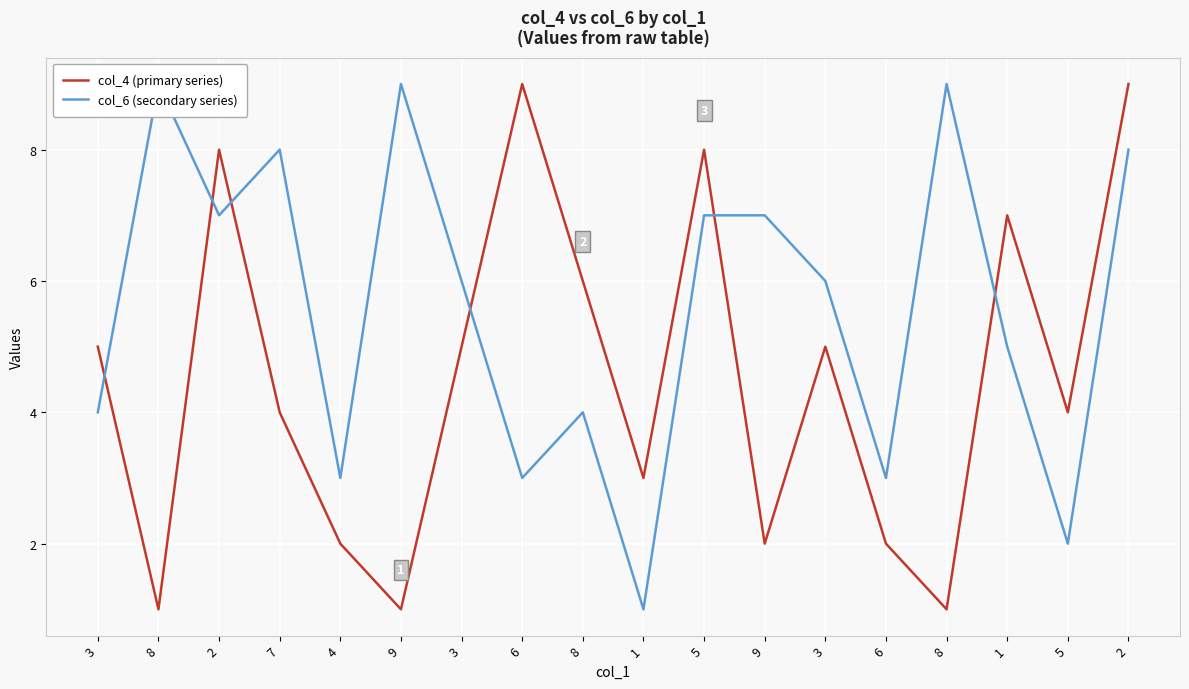

Reading right to left, what are all the values shown in this chart?

col_4 (primary series): 2=9	5=4	1=7	8=1	6=2	3=5	9=2	5=8	1=3	8=6	6=9	3=5	9=1	4=2	7=4	2=8	8=1	3=5
col_6 (secondary series): 2=8	5=2	1=5	8=9	6=3	3=6	9=7	5=7	1=1	8=4	6=3	3=6	9=9	4=3	7=8	2=7	8=9	3=4